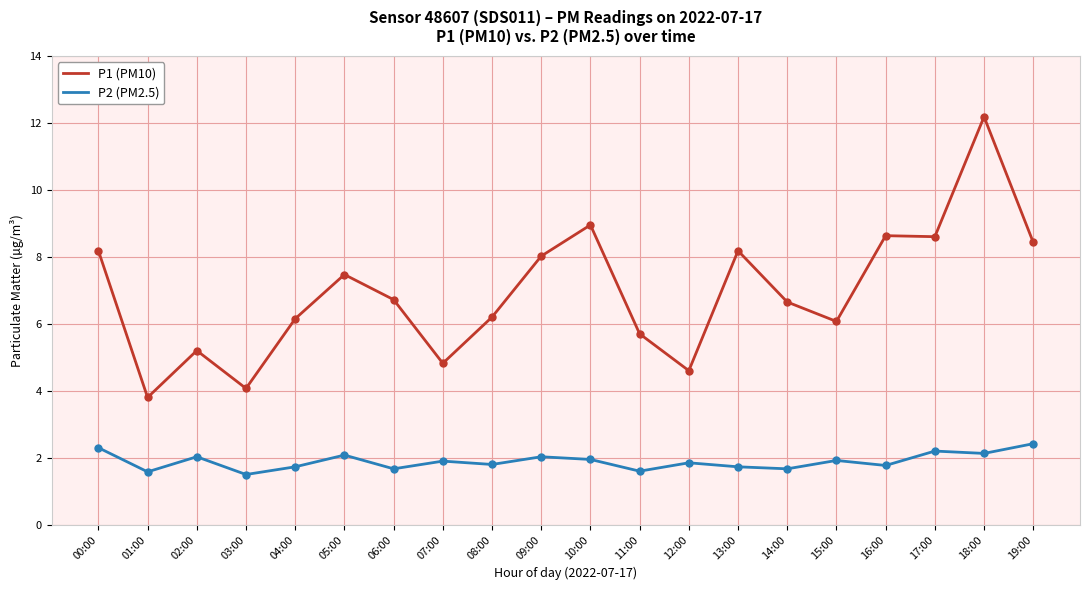

Which series changed the most between 13:00 and 15:00?

P1 (PM10)